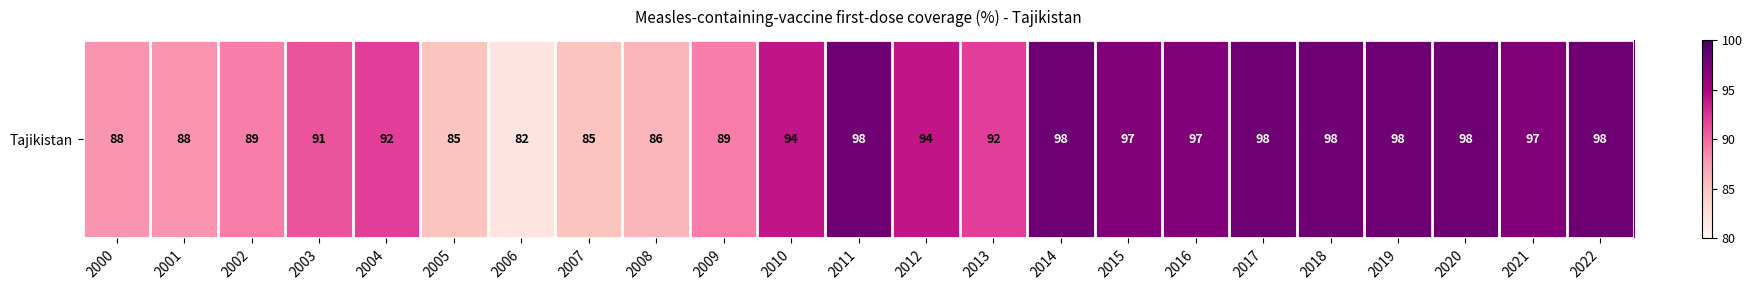

Reading left to right, list all the values displayed in this chart.

2000=88	2001=88	2002=89	2003=91	2004=92	2005=85	2006=82	2007=85	2008=86	2009=89	2010=94	2011=98	2012=94	2013=92	2014=98	2015=97	2016=97	2017=98	2018=98	2019=98	2020=98	2021=97	2022=98